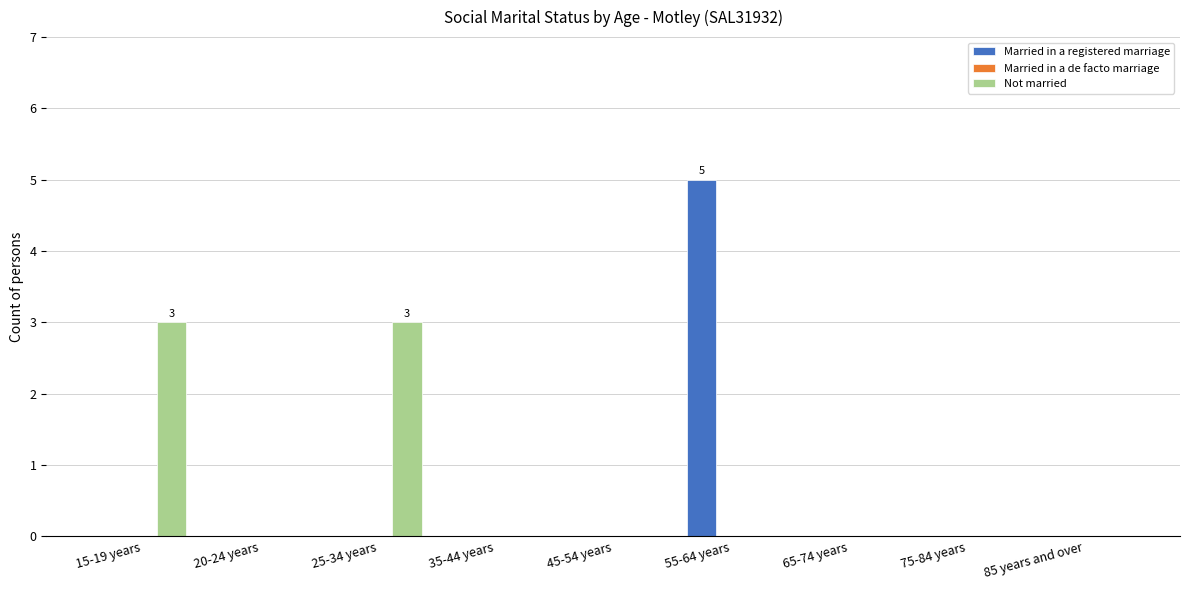

At which category is the sum across all series the highest?

55-64 years